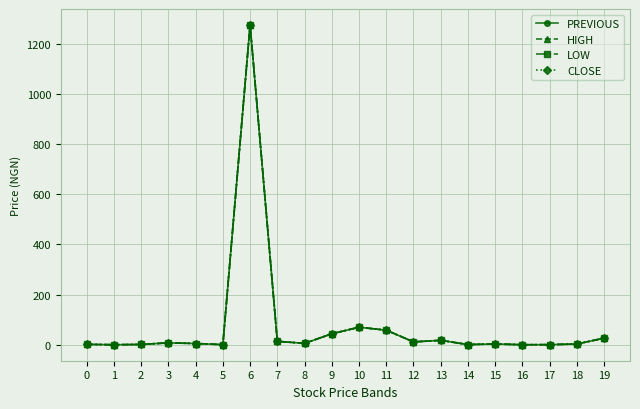

What is the difference between the maximum and minimum values in the LOW series?

1274.8